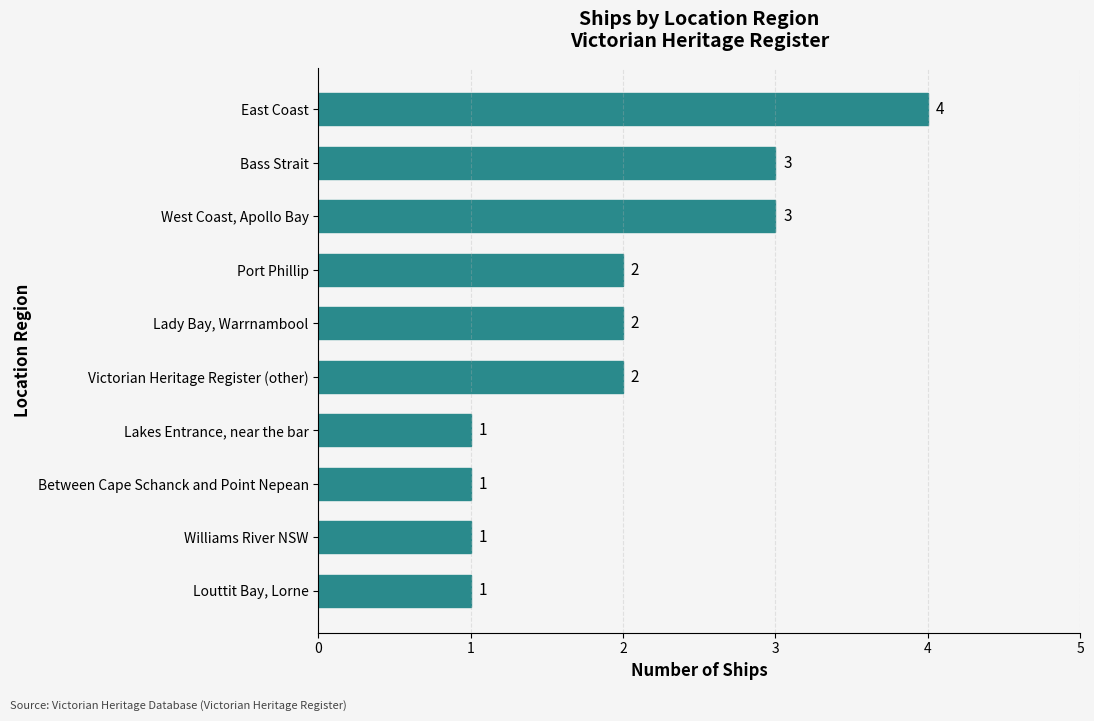

The value at Lakes Entrance, near the bar is 2. True or false?

False